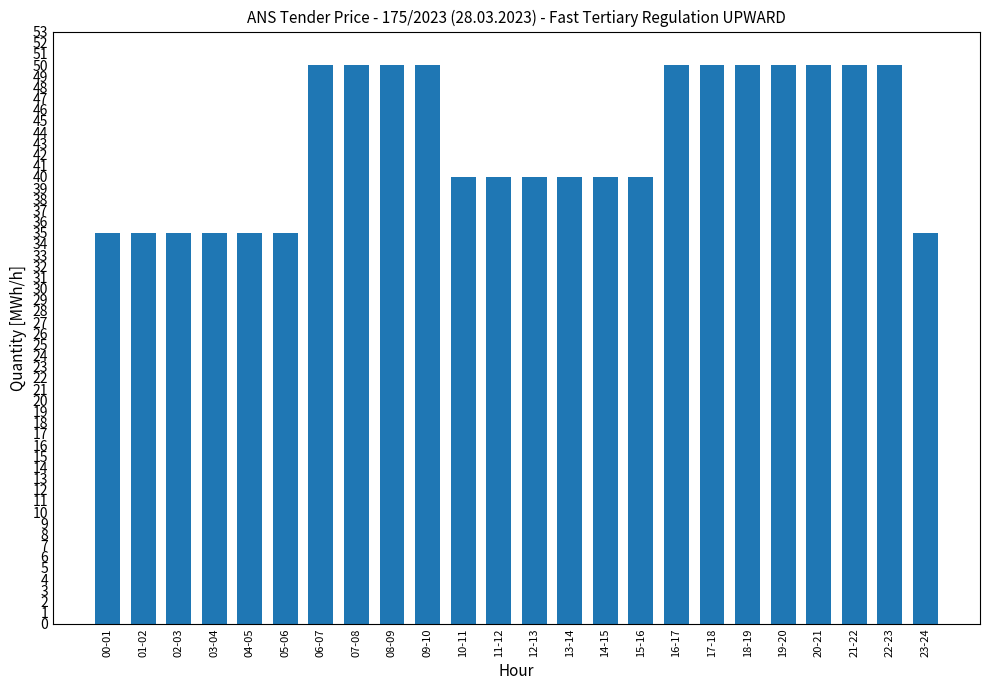

Which has a higher value, 21-22 or 10-11?

21-22